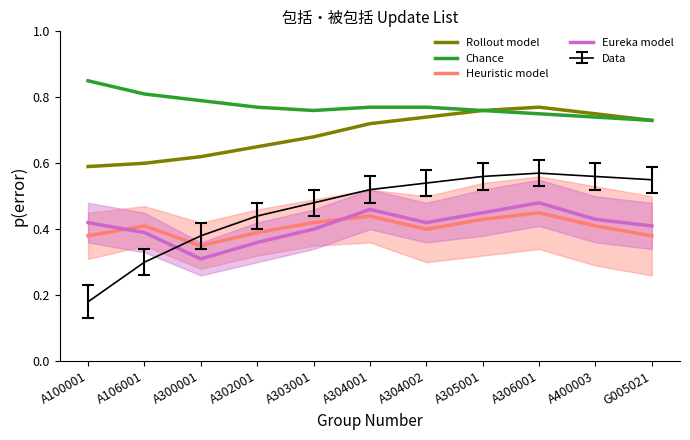

Is the value of Chance at A100001 greater than the value of Eureka model at A305001?

Yes